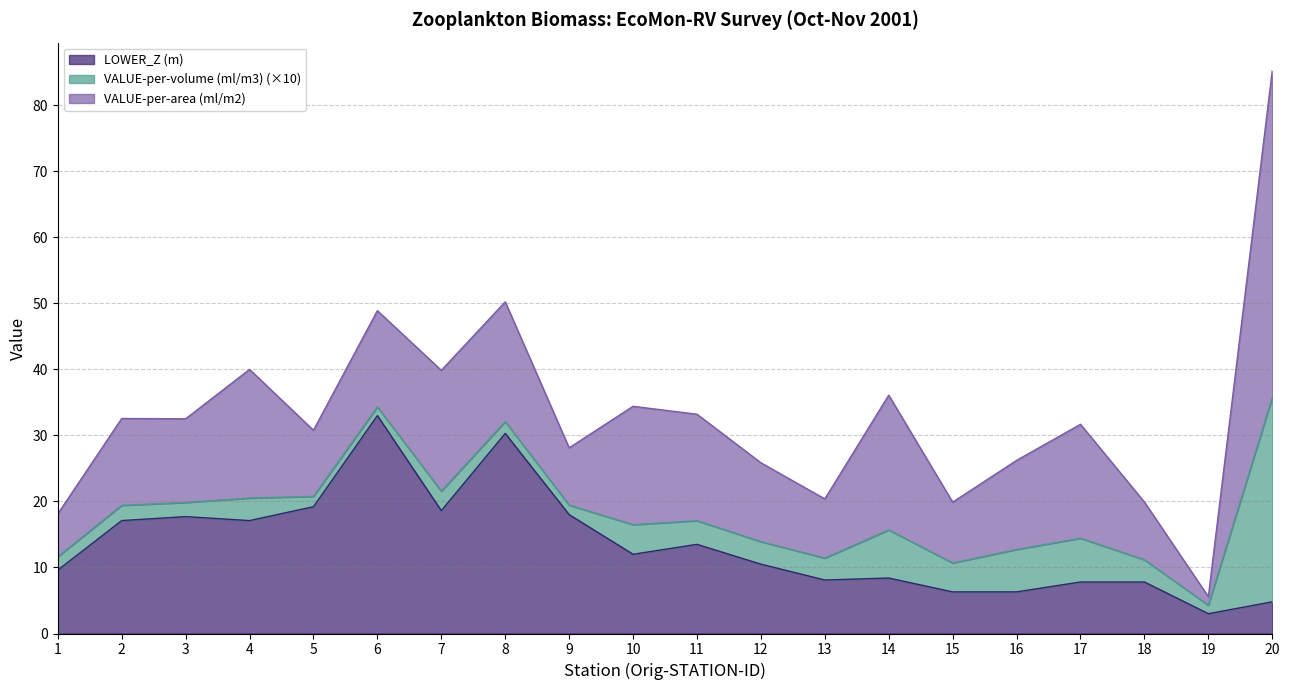

The VALUE-per-volume (ml/m3) series shows 0.4 at 3. True or false?

False